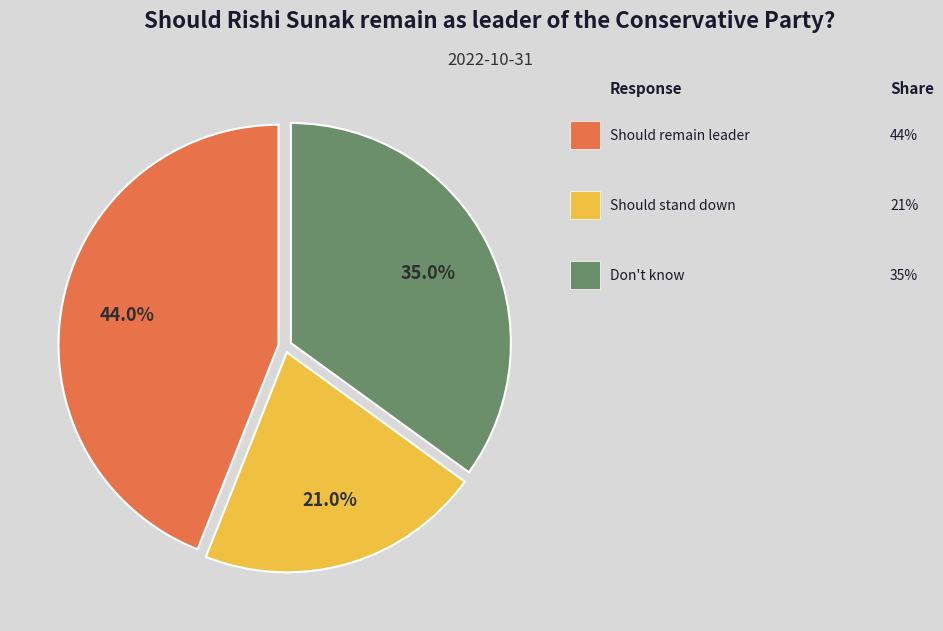

Count the number of slices in the pie.

3